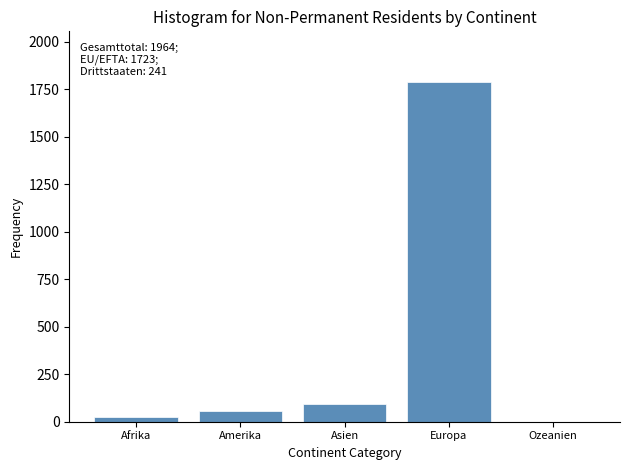

Reading left to right, list all the values displayed in this chart.

Afrika=27	Amerika=58	Asien=91	Europa=1787	Ozeanien=1